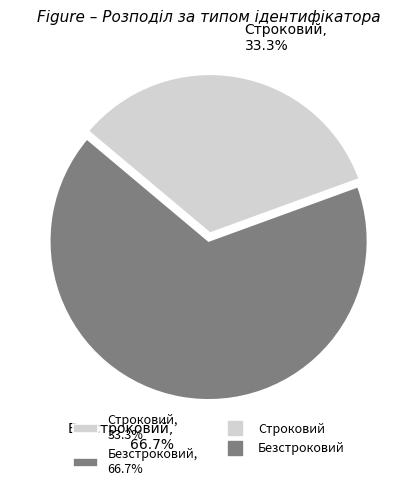

How many slices are in this pie chart?

2